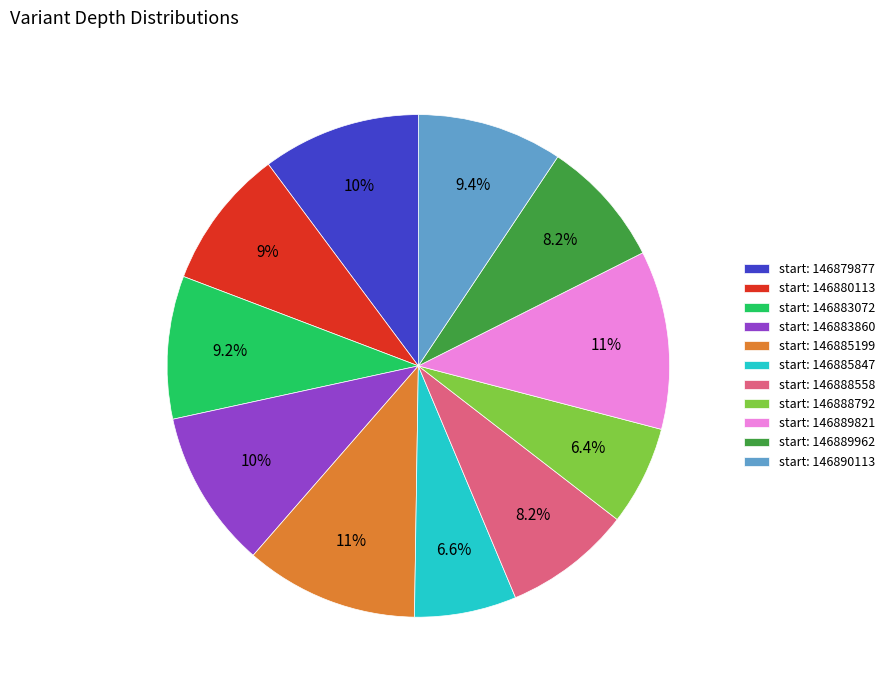

To the nearest percent, what is the difference between the largest and smallest slice percentages?

5%